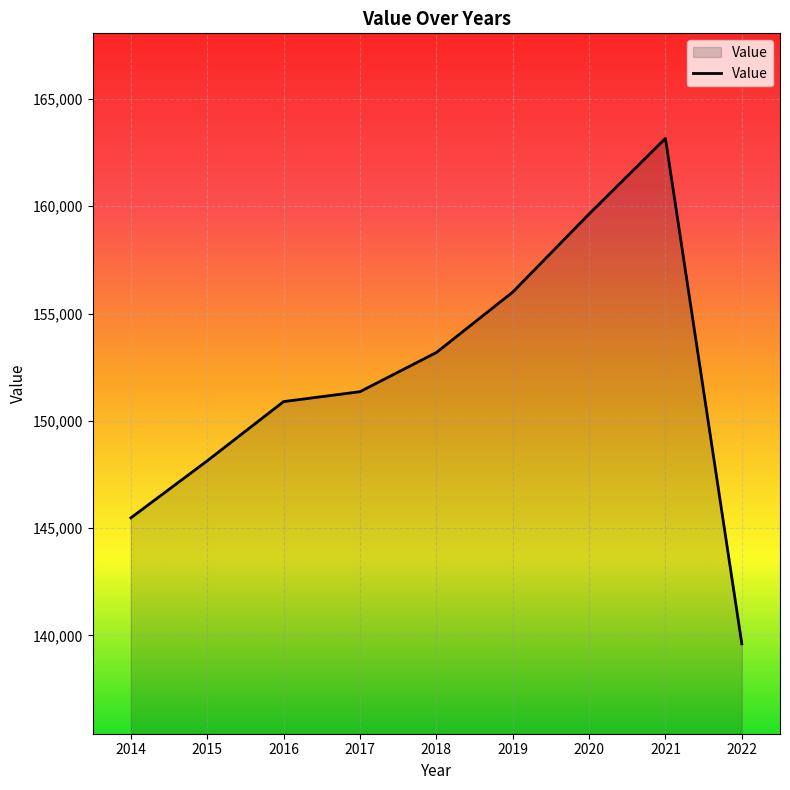

List the labels in order of value, largest first.

2021, 2020, 2019, 2018, 2017, 2016, 2015, 2014, 2022